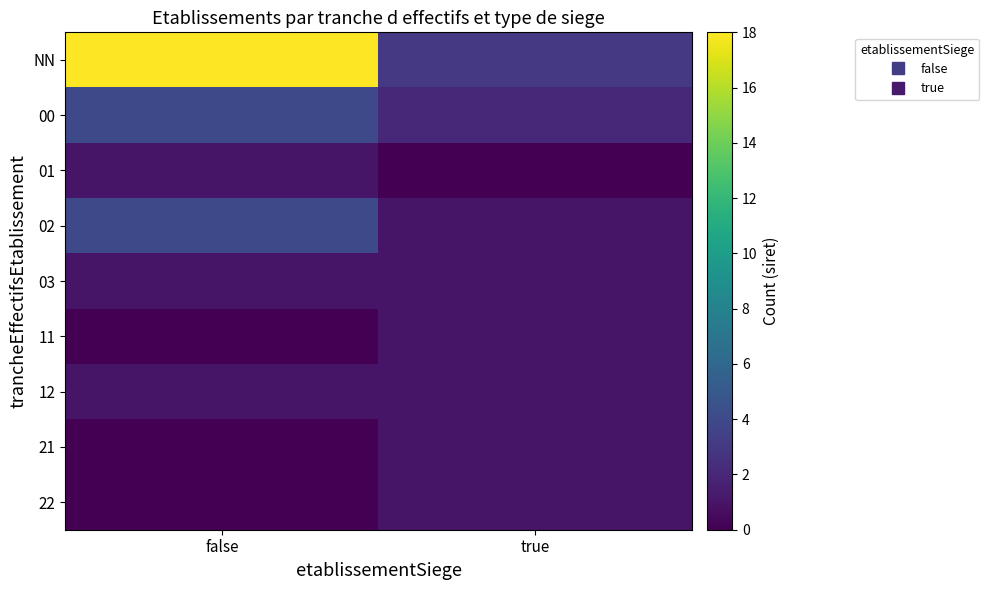

At how many categories does at least one series exceed 12?

1